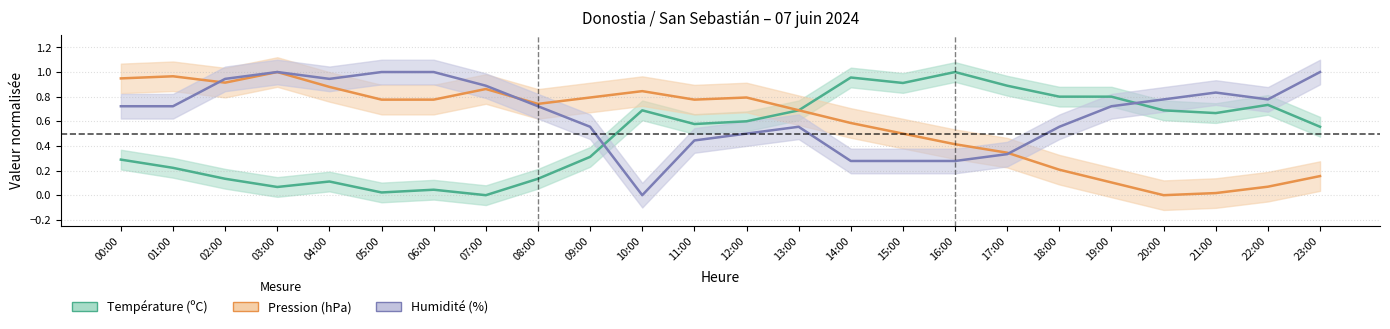

What is the label of the 24th point from the left?

23:00